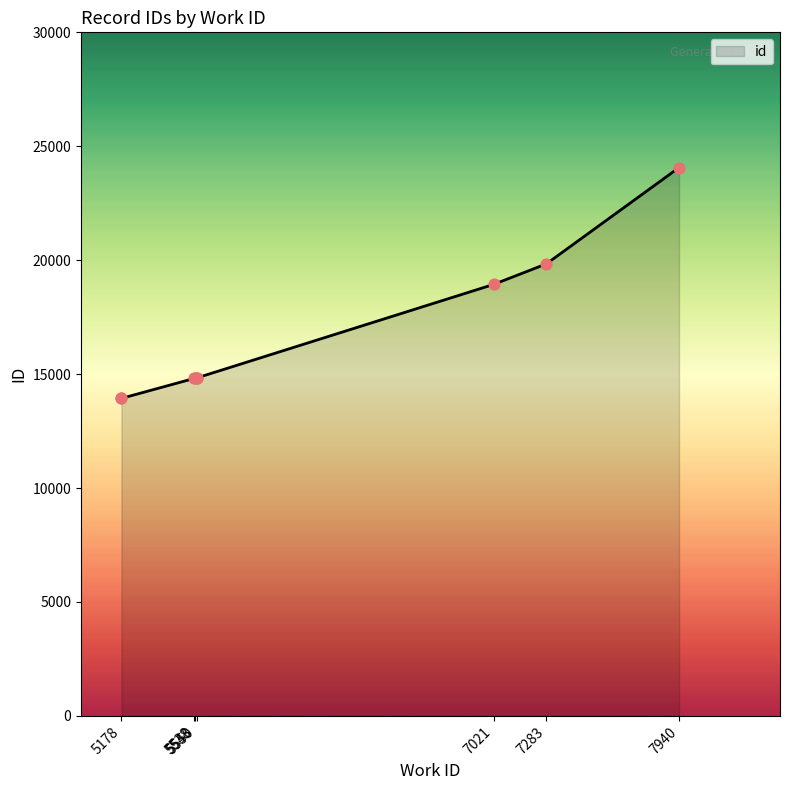

Which has a higher value, 5550 or 7021?

7021